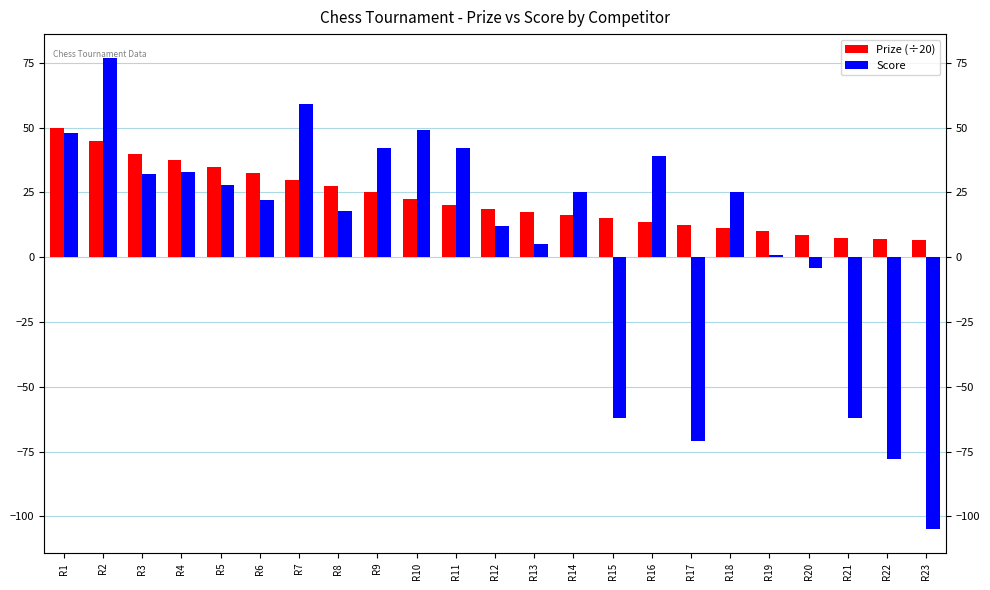

The Prize (÷20) series shows 35.2 at R10. True or false?

False